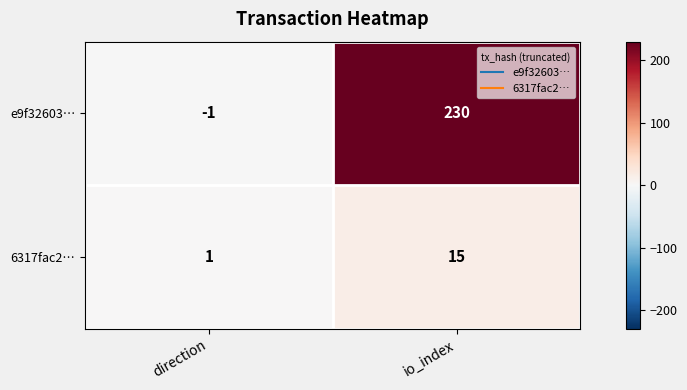

Where is 6317fac2… nearest to the value 8?

direction